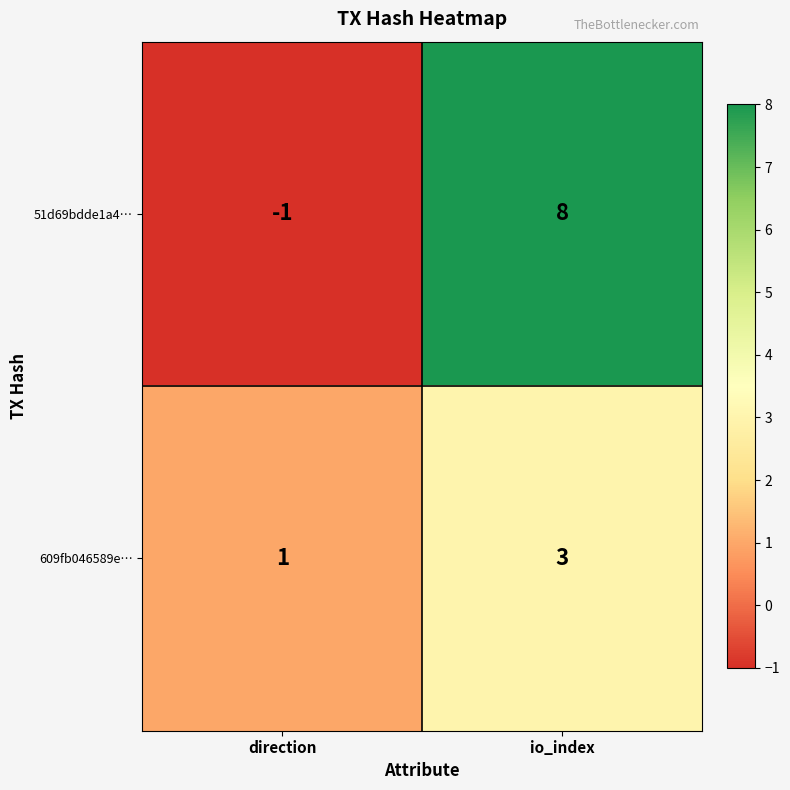

At which label is 609fb046589e… closest to 2?

direction